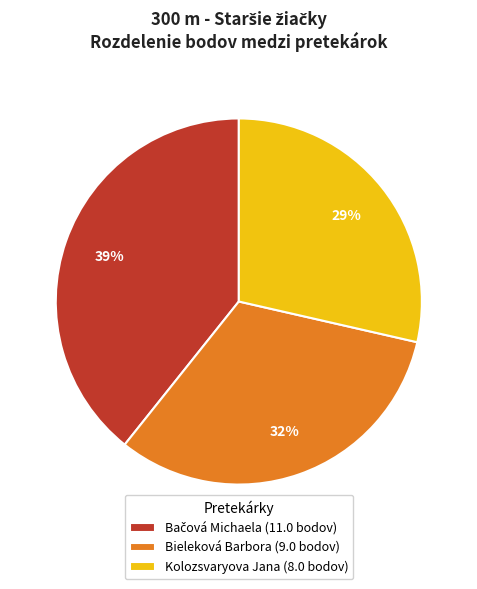

To the nearest percent, what portion does Bieleková Barbora represent?

32%